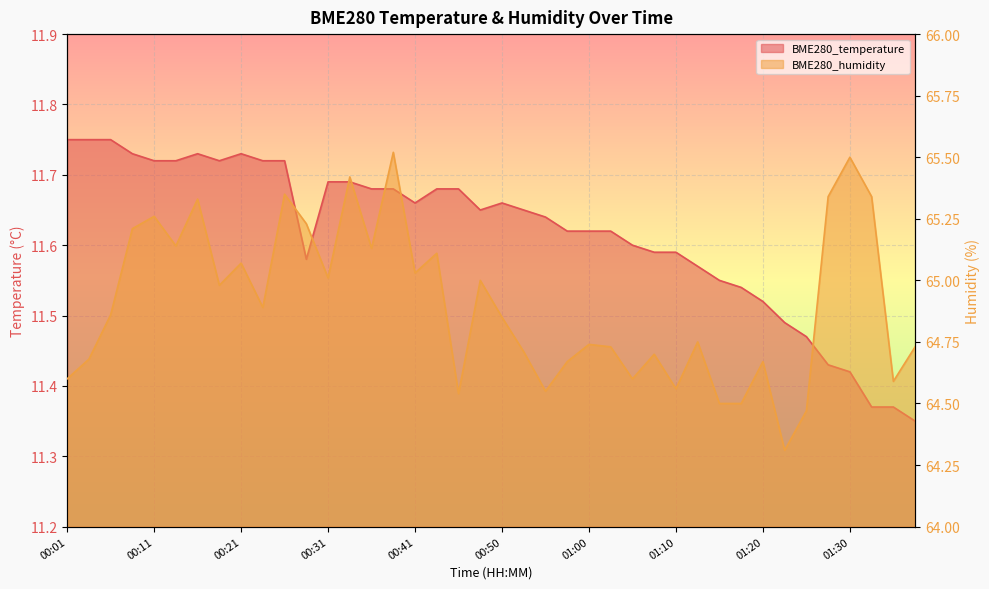

True or false: BME280_temperature has a value of 18.4 at 00:06.

False